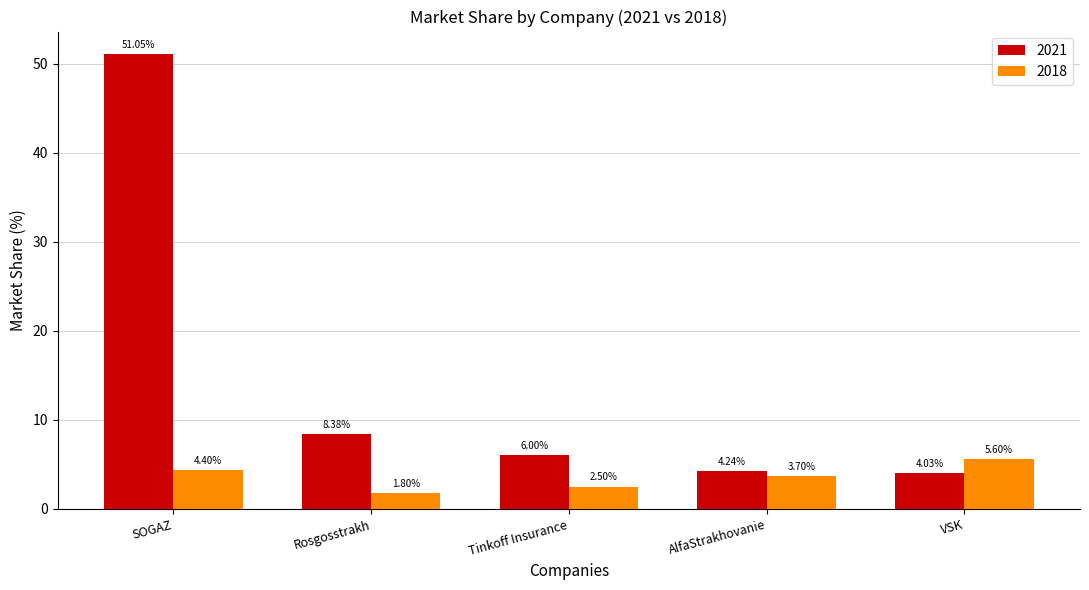

What is the difference between the maximum and minimum values in the 2021 series?

47.0